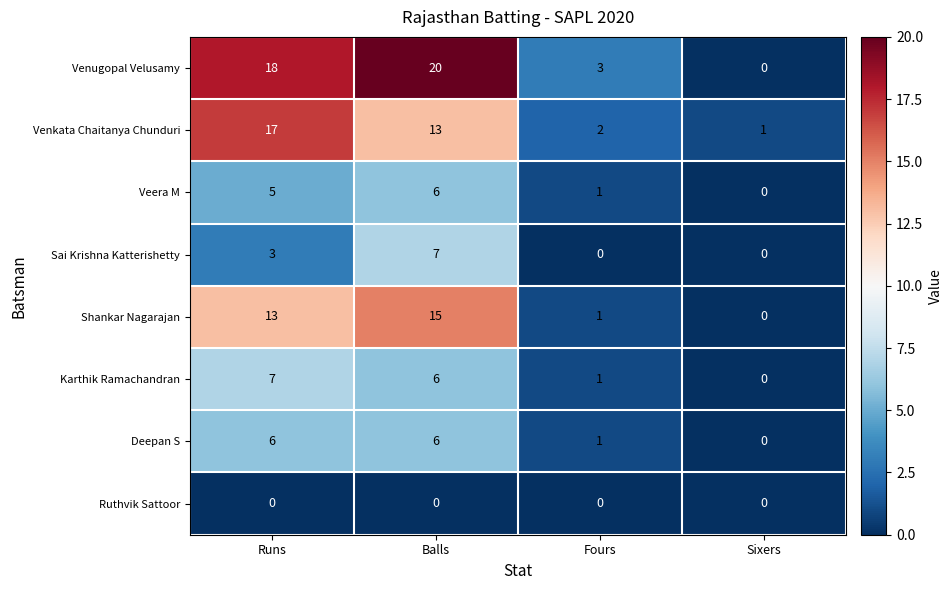

Is it true that Venkata Chaitanya Chunduri equals 13 at Balls?

True